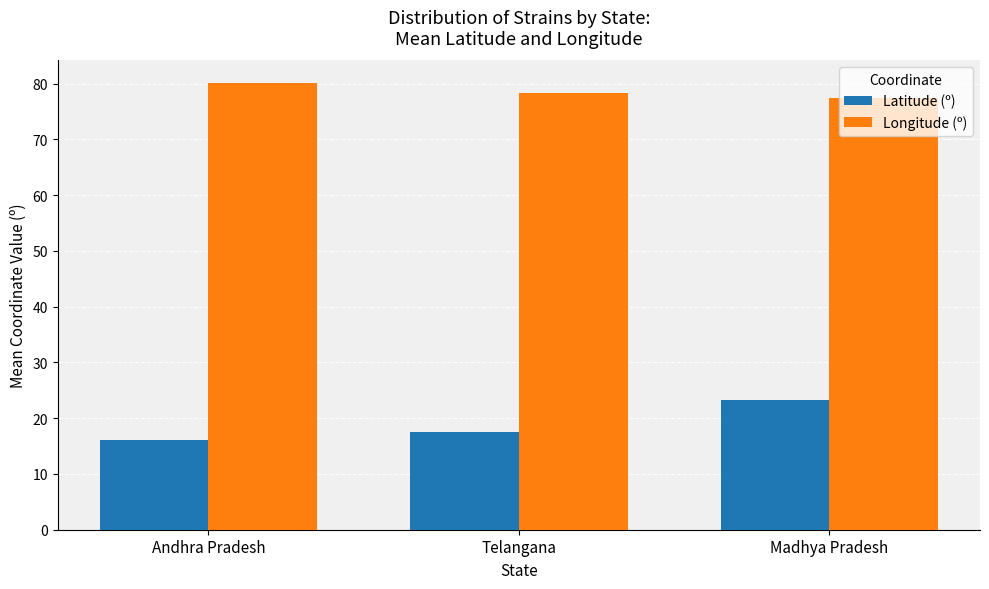

Read the Longitude (º) value at Andhra Pradesh.

80.1